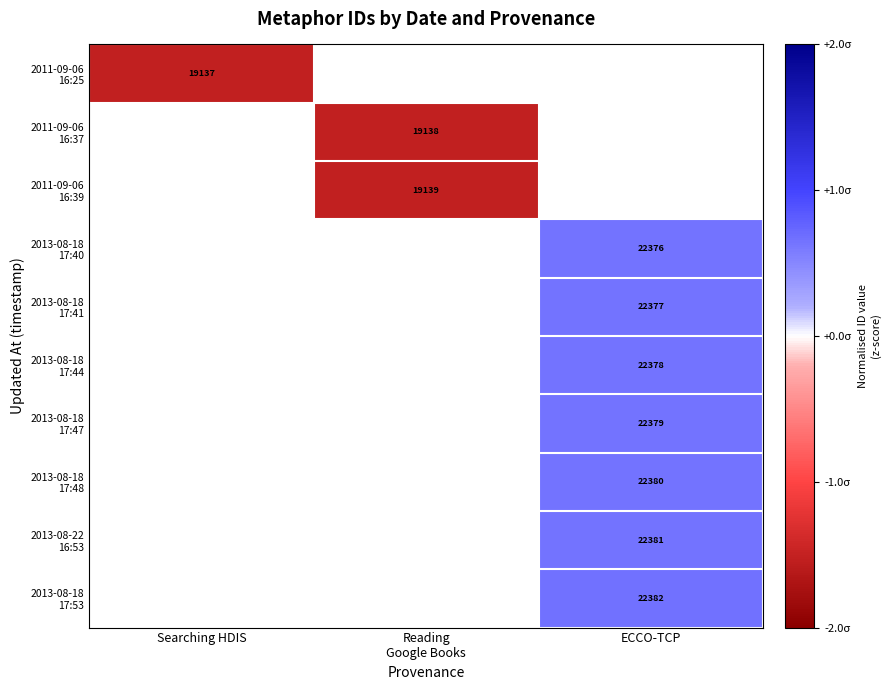

Rank the series by their average value, from lowest to highest.

2011-09-06 16:25, 2011-09-06 16:37, 2011-09-06 16:39, 2013-08-18 17:40, 2013-08-18 17:41, 2013-08-18 17:44, 2013-08-18 17:47, 2013-08-18 17:48, 2013-08-22 16:53, 2013-08-18 17:53